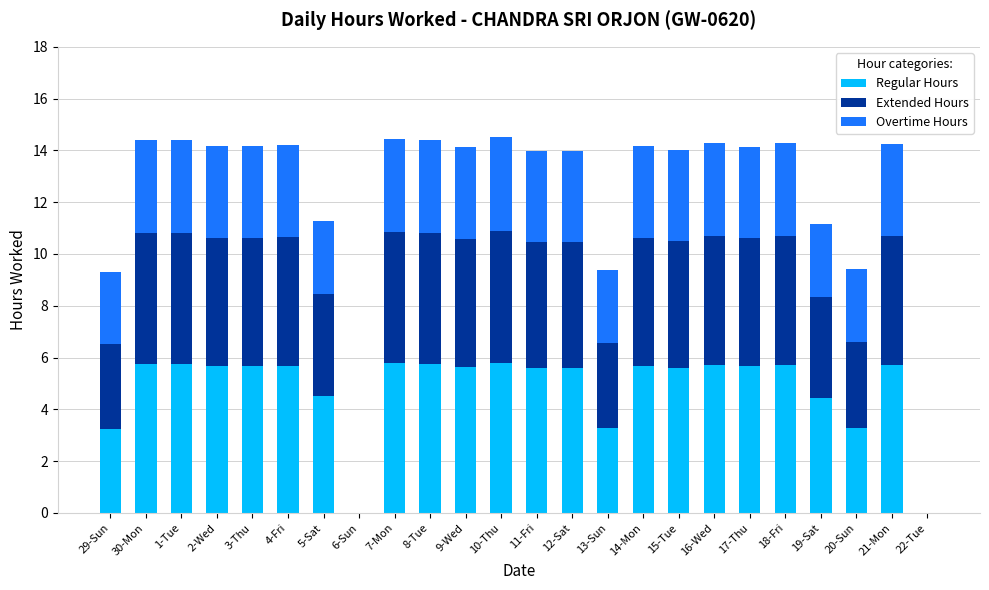

What is the total value across all series at 30-Mon?

14.4